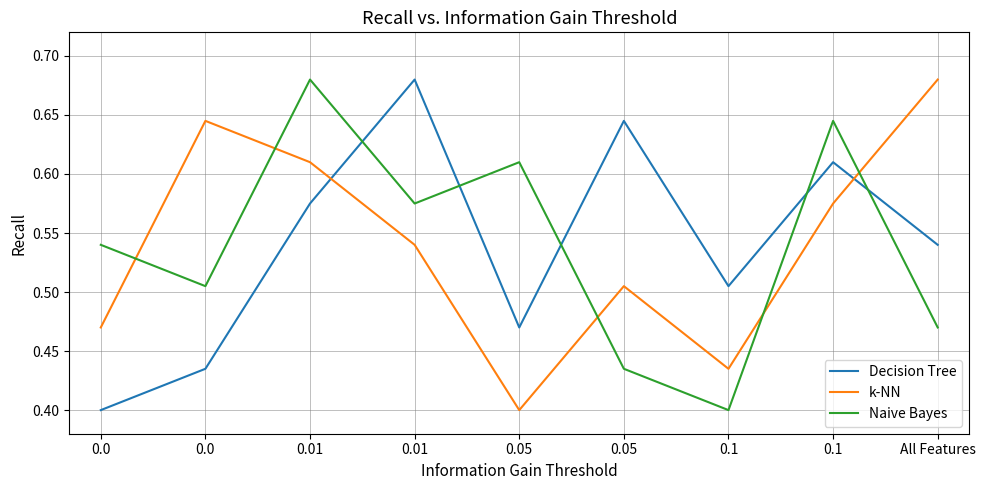

Which series ends up on top after the final intersection of Naive Bayes and k-NN?

k-NN